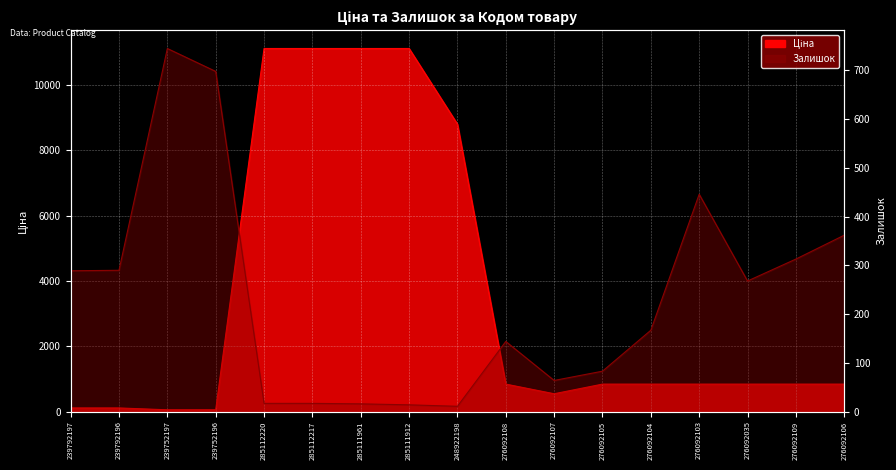

Which series changed the most between 276092105 and 276092106?

Залишок